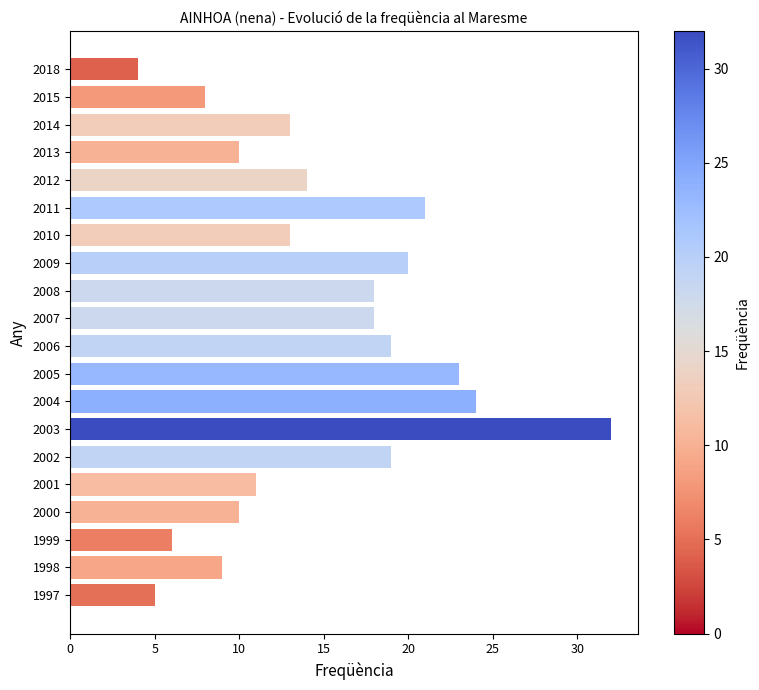

What is the sum of all values?

297